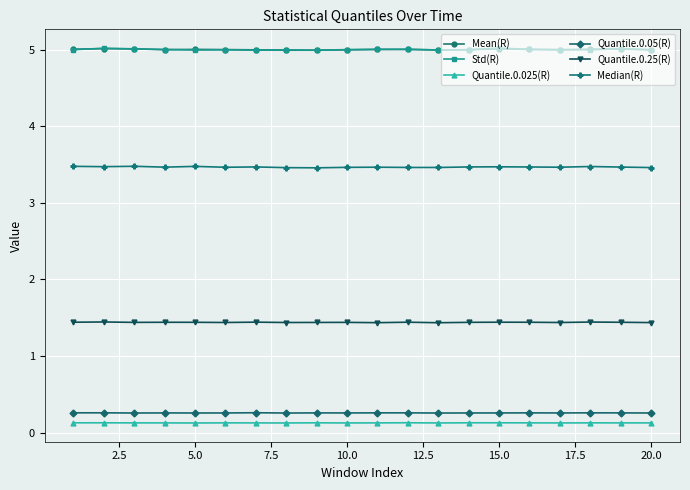

Count the number of data series in this chart.

6